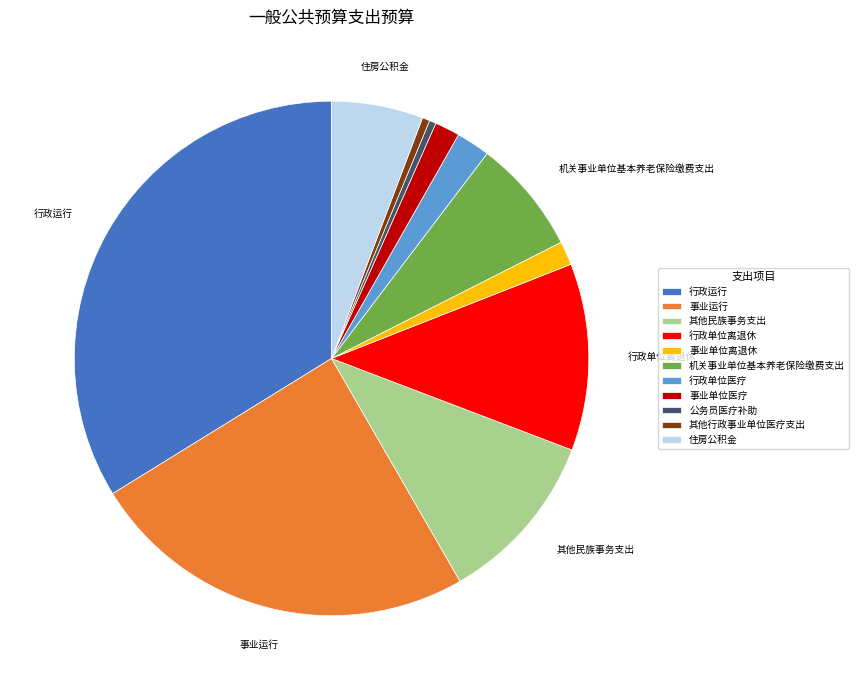

Is it true that 其他行政事业单位医疗支出 is 0% of the pie?

True